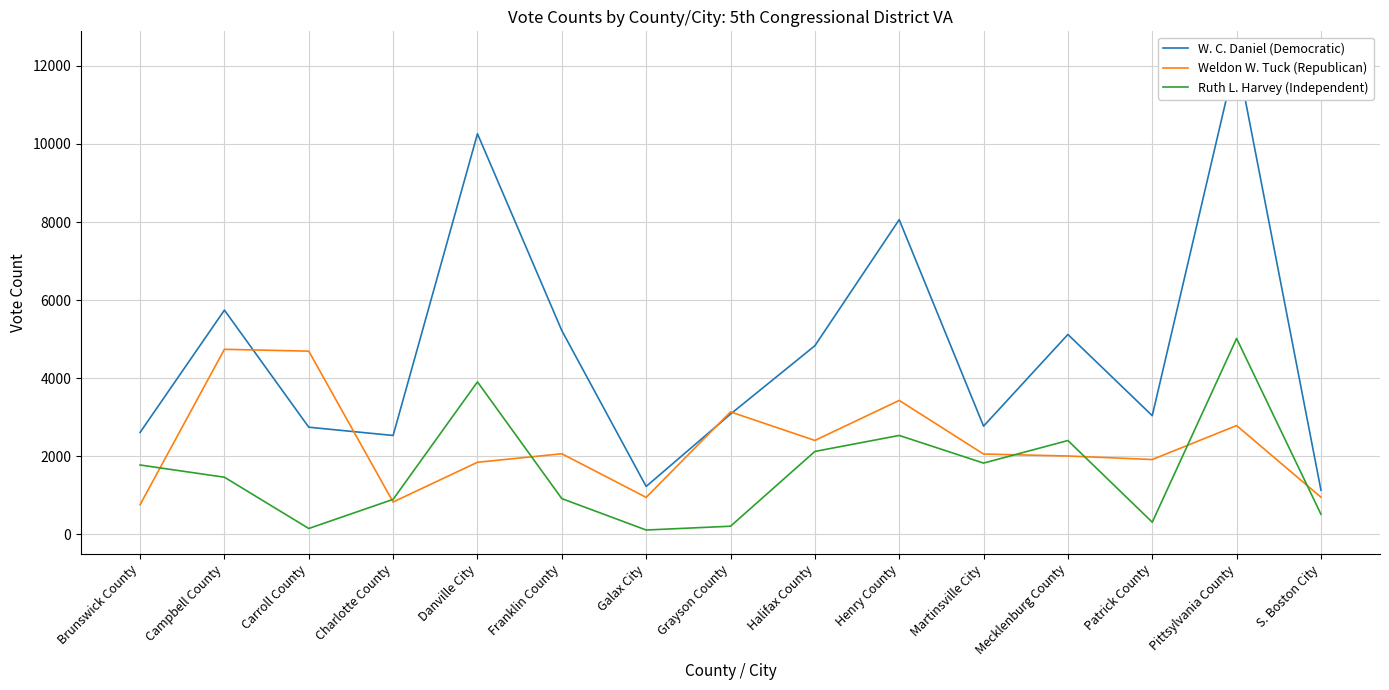

Count the number of categories in the chart.

15